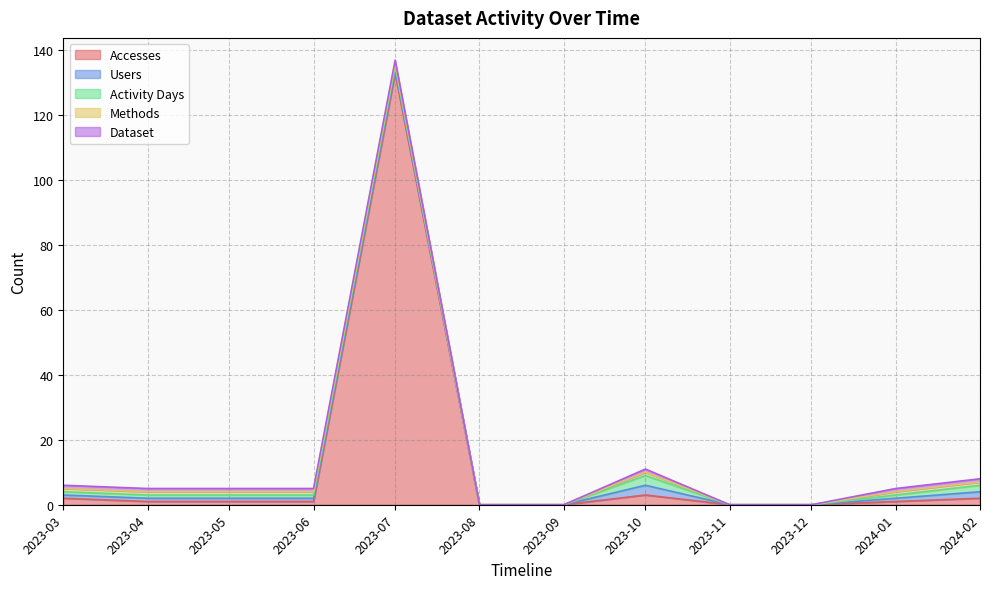

Rank the categories by Activity Days value from highest to lowest.

2023-10-01, 2024-02-01, 2023-03-01, 2023-04-01, 2023-05-01, 2023-06-01, 2023-07-01, 2024-01-01, 2023-08-01, 2023-09-01, 2023-11-01, 2023-12-01